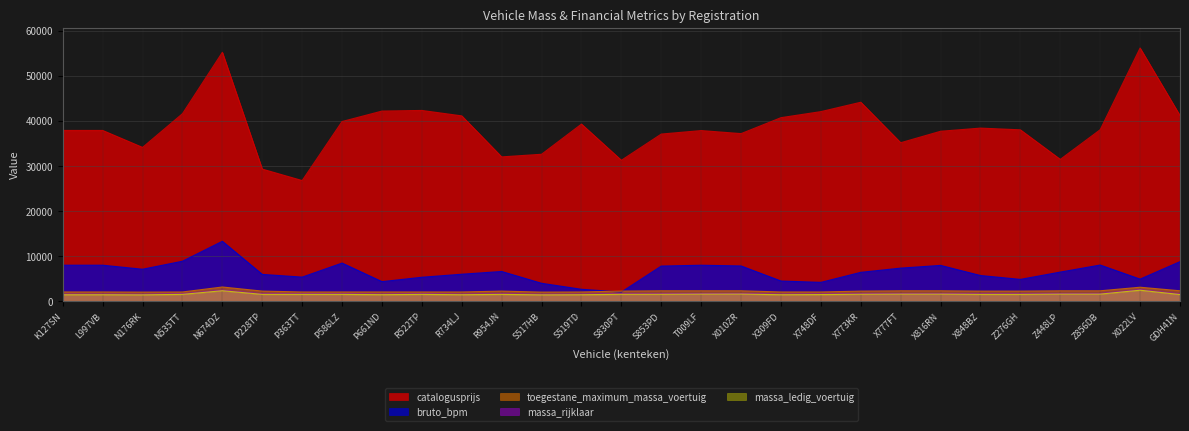

What is the label of the 16th point from the left?

S853PD